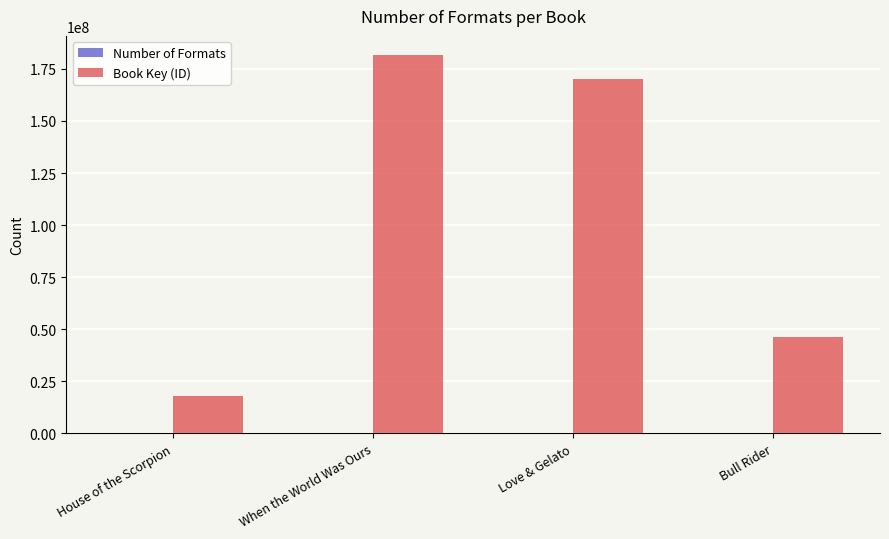

How many groups of bars are there?

4